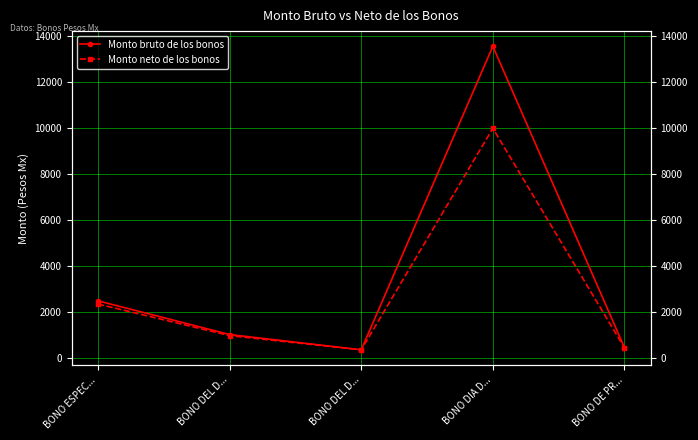

How many series are shown in this chart?

2